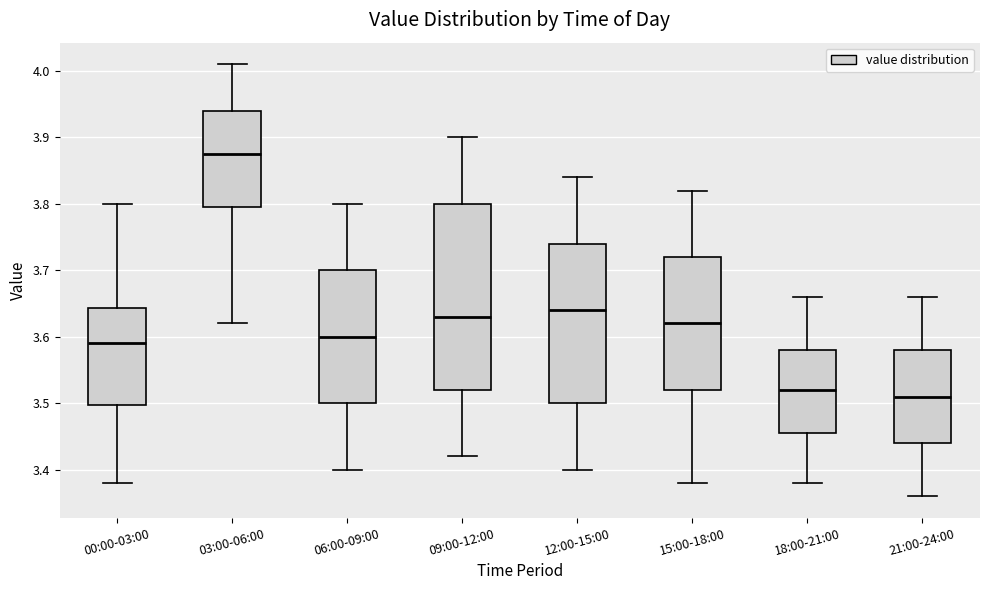

Which box's median line is the lowest?

21:00-24:00